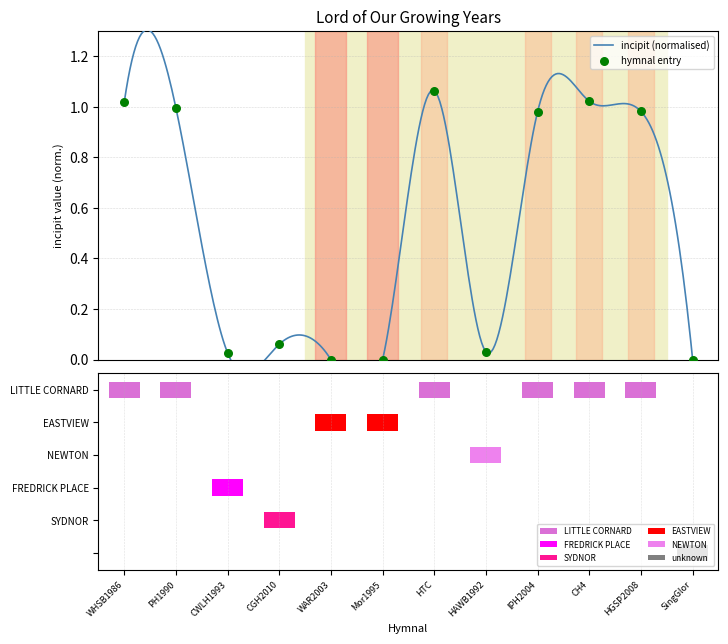

What is the ratio of the value at IPH2004 to the value at CH4?

1.0